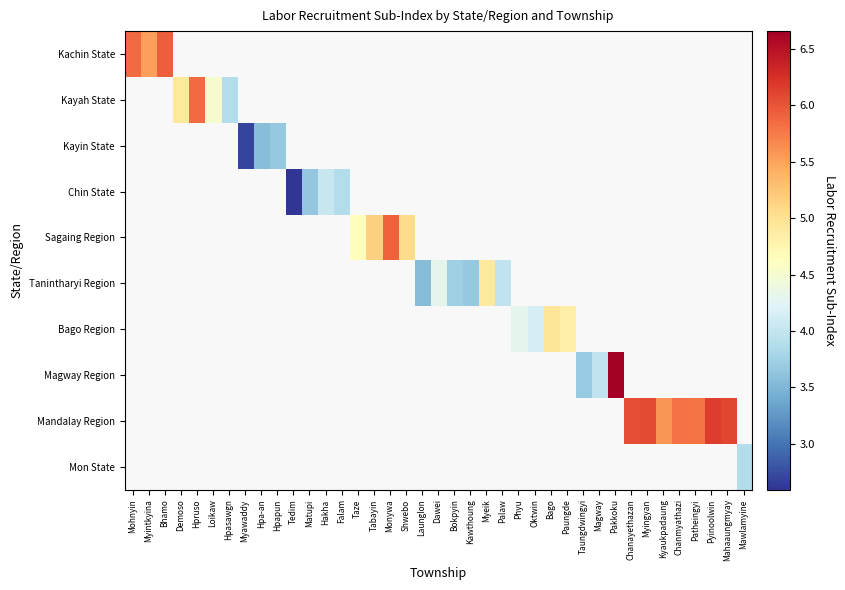

Which category has the highest value across all series?

Pakkoku